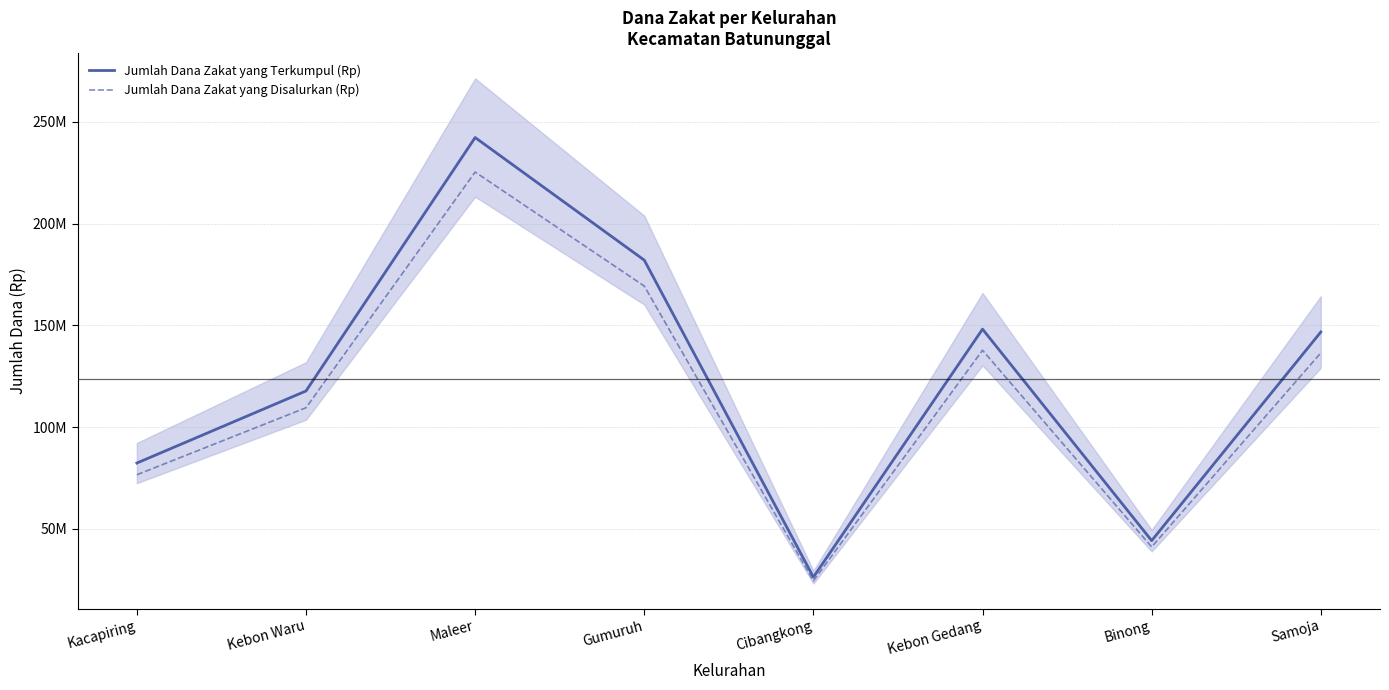

The value of Jumlah Dana Zakat yang Terkumpul (Rp) at Kacapiring is 24329353.5. True or false?

False